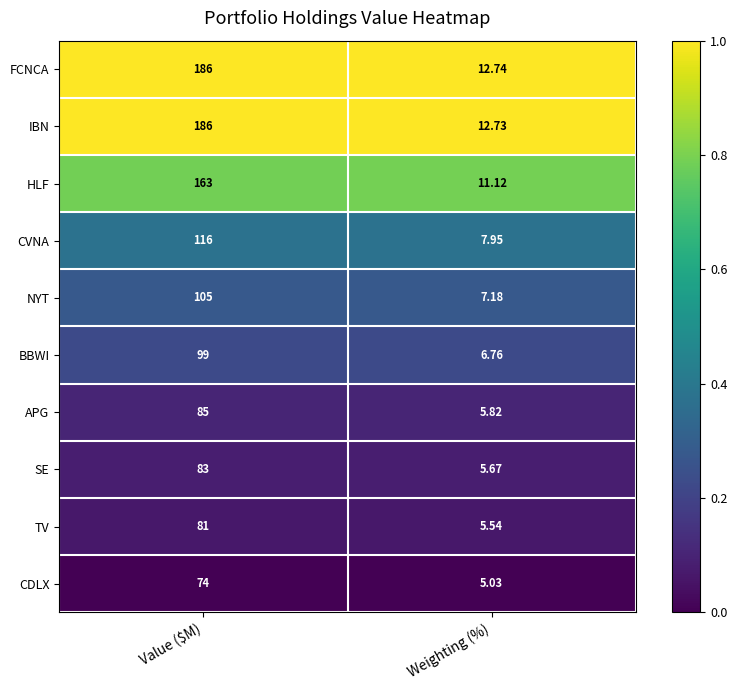

At Weighting (%), list the series in order from smallest to largest.

CDLX, TV, SE, APG, BBWI, NYT, CVNA, HLF, IBN, FCNCA